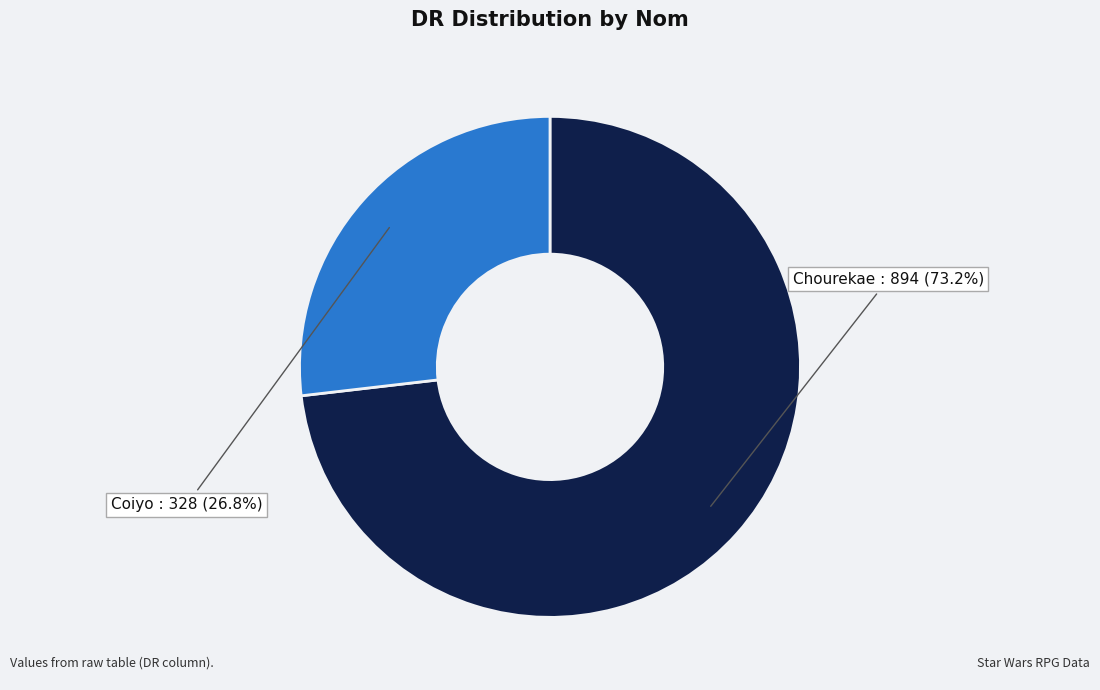

What percentage is the Coiyo slice, to the nearest percent?

27%